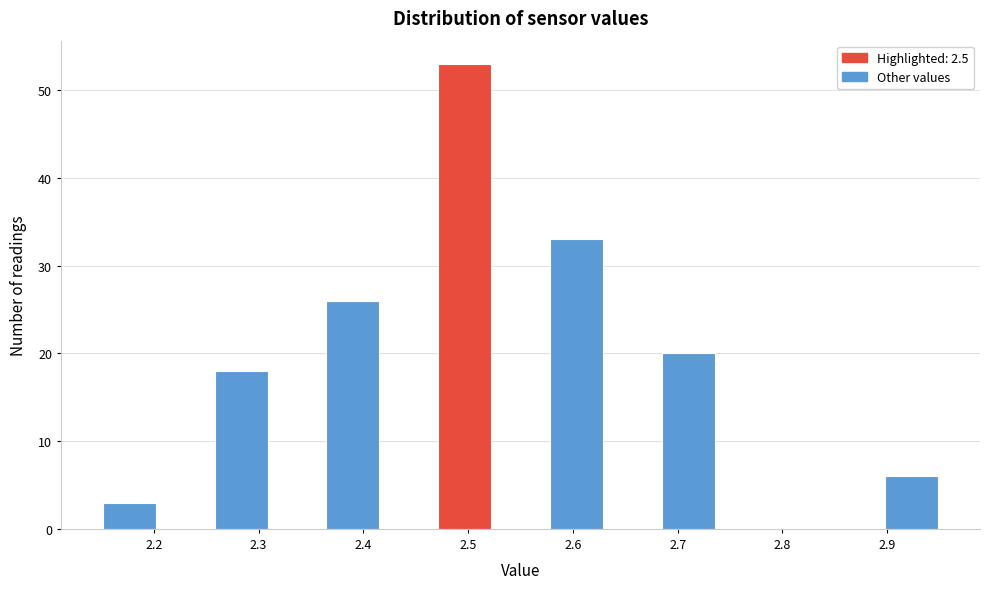

Reading left to right, list every bar in this chart as the range it spans on the x-axis followed by its height. Neither the bar edges nor the heights are printed on the chart, so give them approximately, as read against the axes.

2.15 to 2.20: 3
2.20 to 2.26: 0
2.26 to 2.31: 18
2.31 to 2.36: 0
2.36 to 2.42: 26
2.42 to 2.47: 0
2.47 to 2.52: 53
2.52 to 2.58: 0
2.58 to 2.63: 33
2.63 to 2.68: 0
2.68 to 2.74: 20
2.74 to 2.79: 0
2.79 to 2.84: 0
2.84 to 2.90: 0
2.90 to 2.95: 6